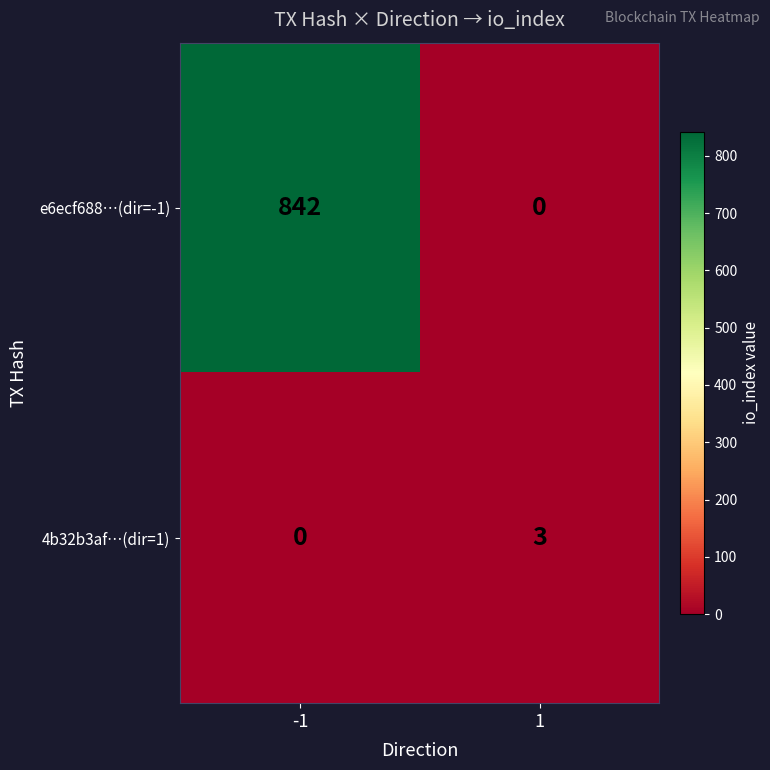

What is the highest value of the e6ecf688…(dir=-1) series?

842